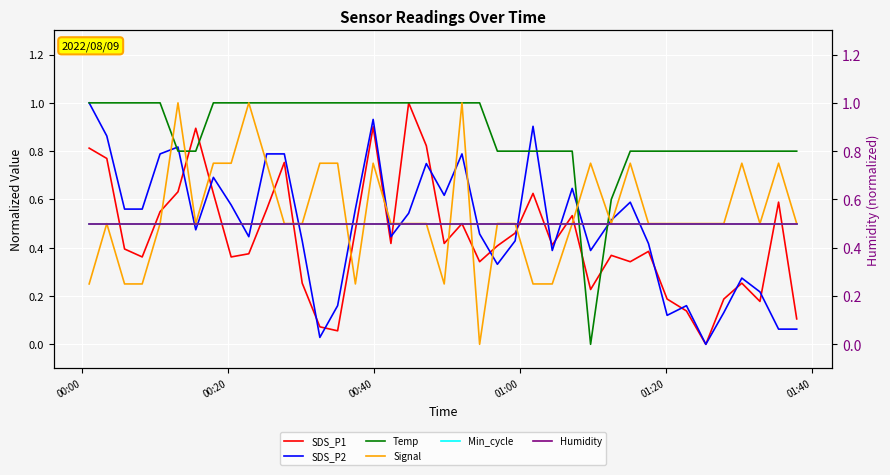

After their last crossing, which series has the higher values: SDS_P1 or Signal?

Signal